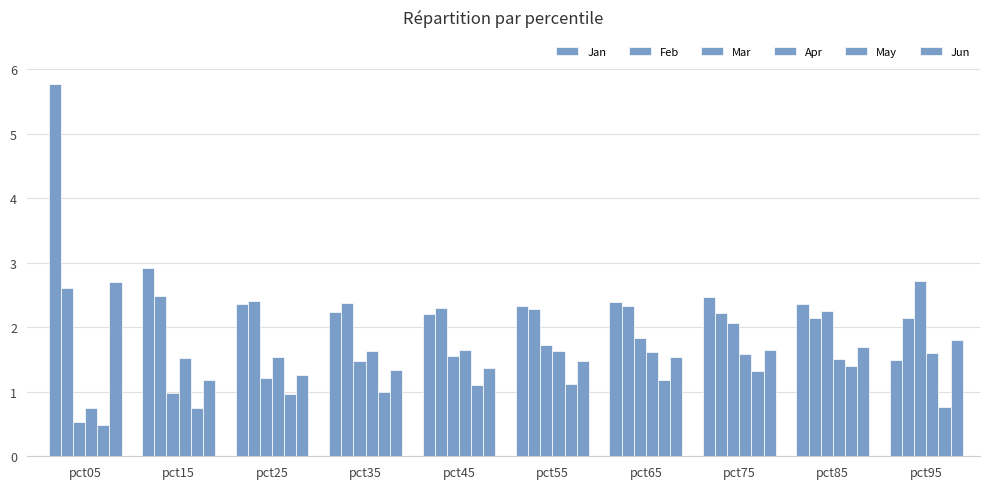

Does the chart contain any negative values?

No